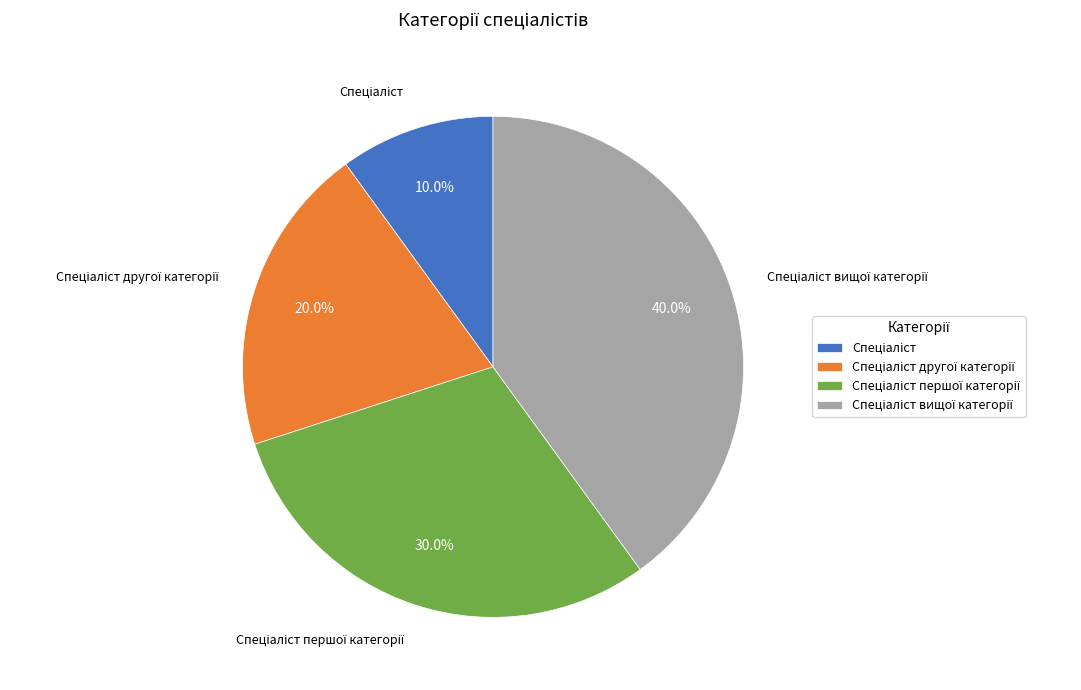

Does any single category account for the majority?

No